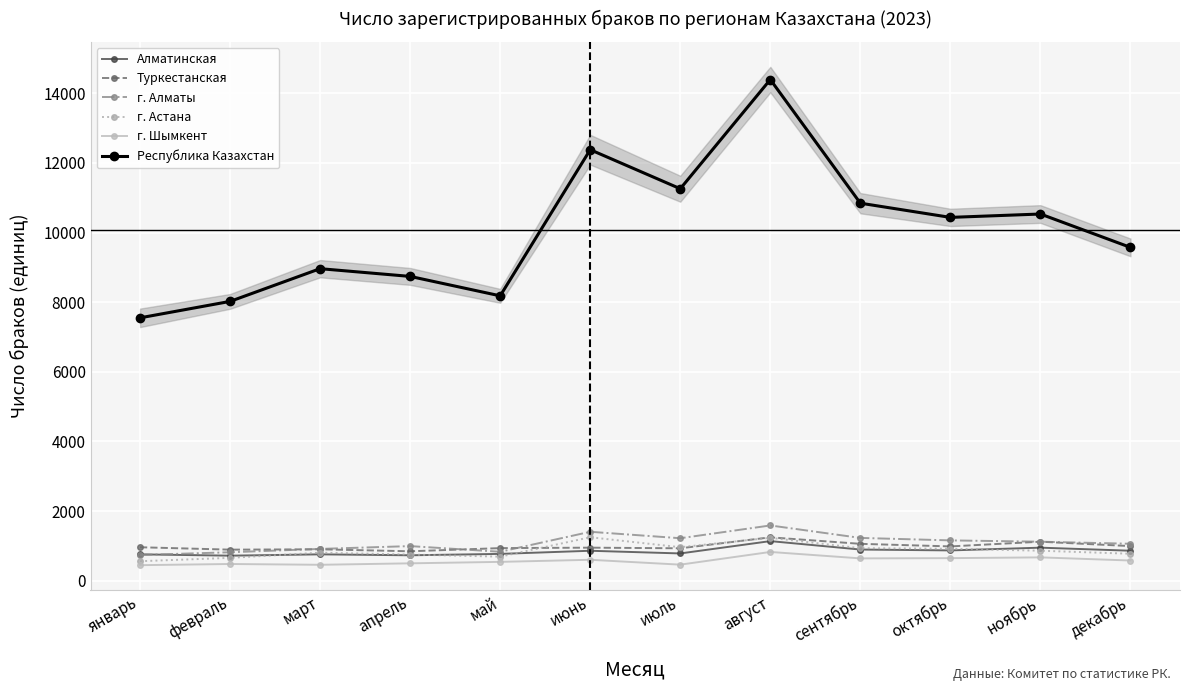

At how many categories does at least one series exceed 1921?

12